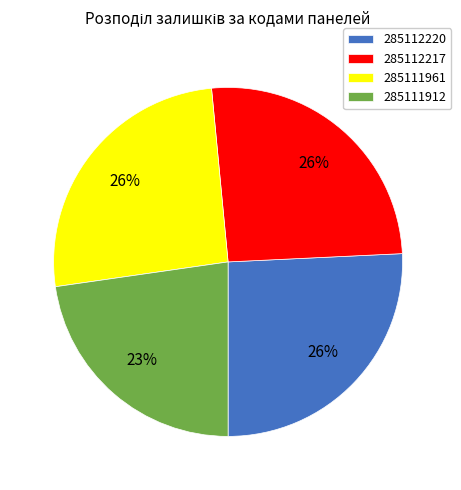

To the nearest percent, what is the difference between the largest and smallest slice percentages?

3%